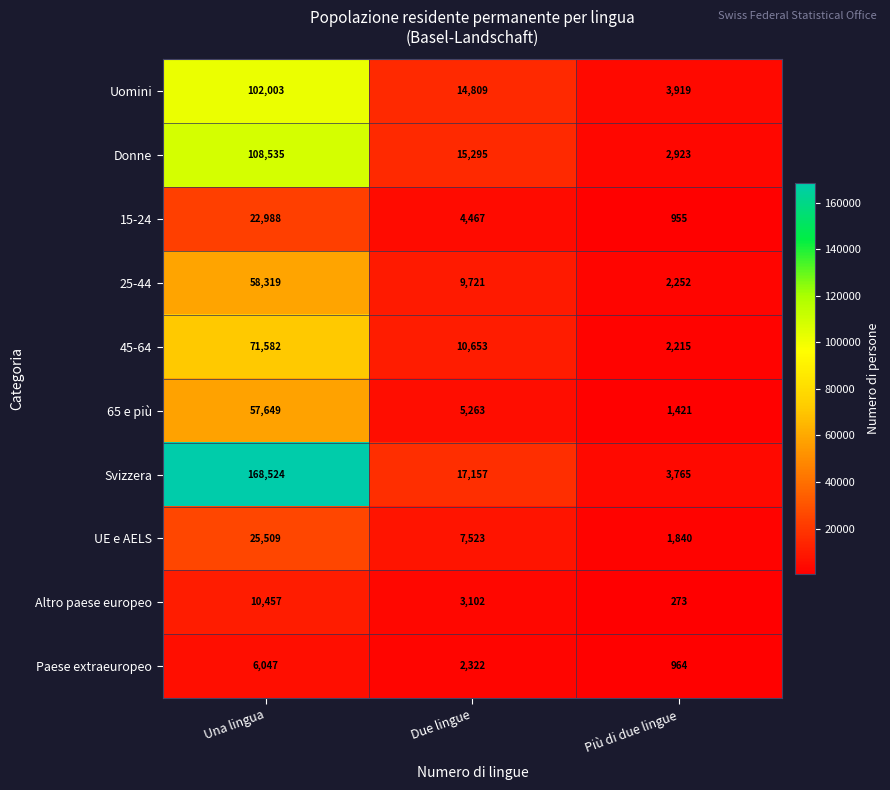

How many categories are shown in the chart?

3